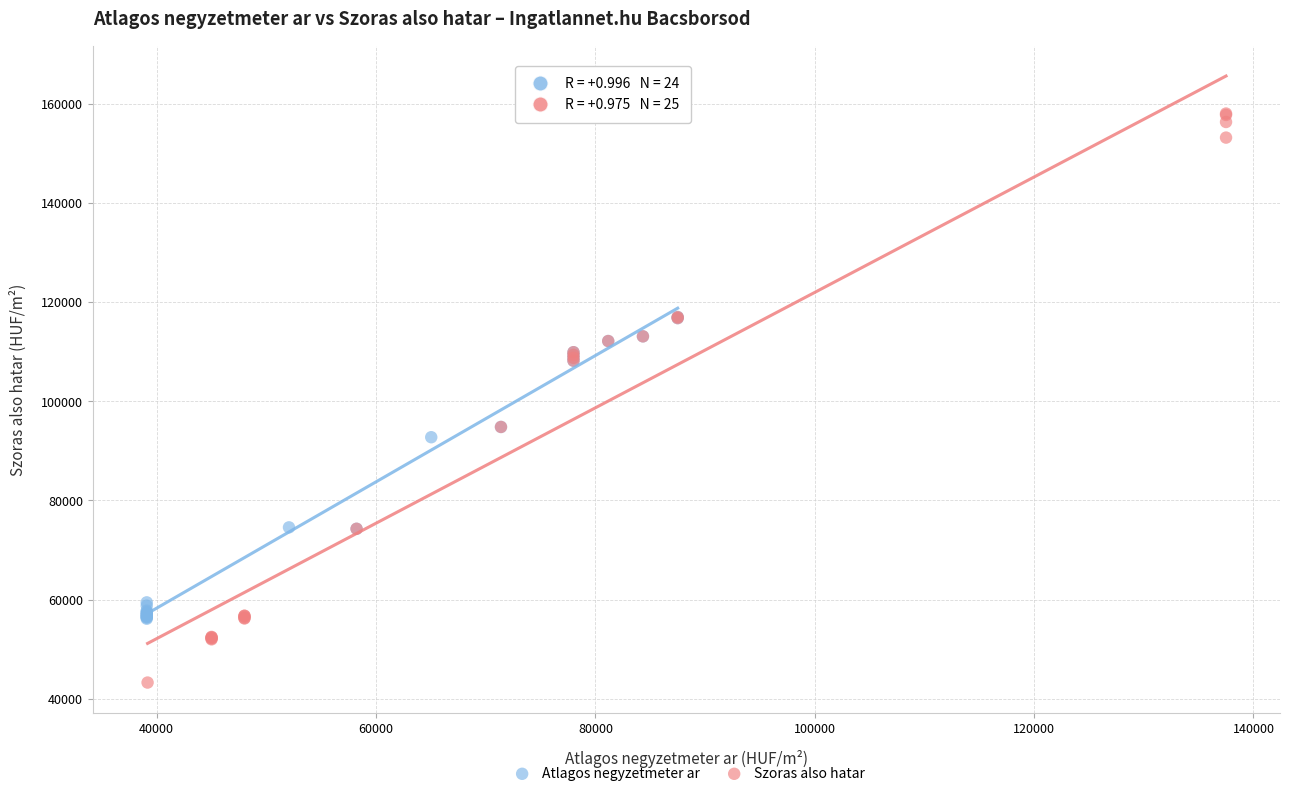

Which series reaches the minimum Y coordinate?

Szoras also hatar